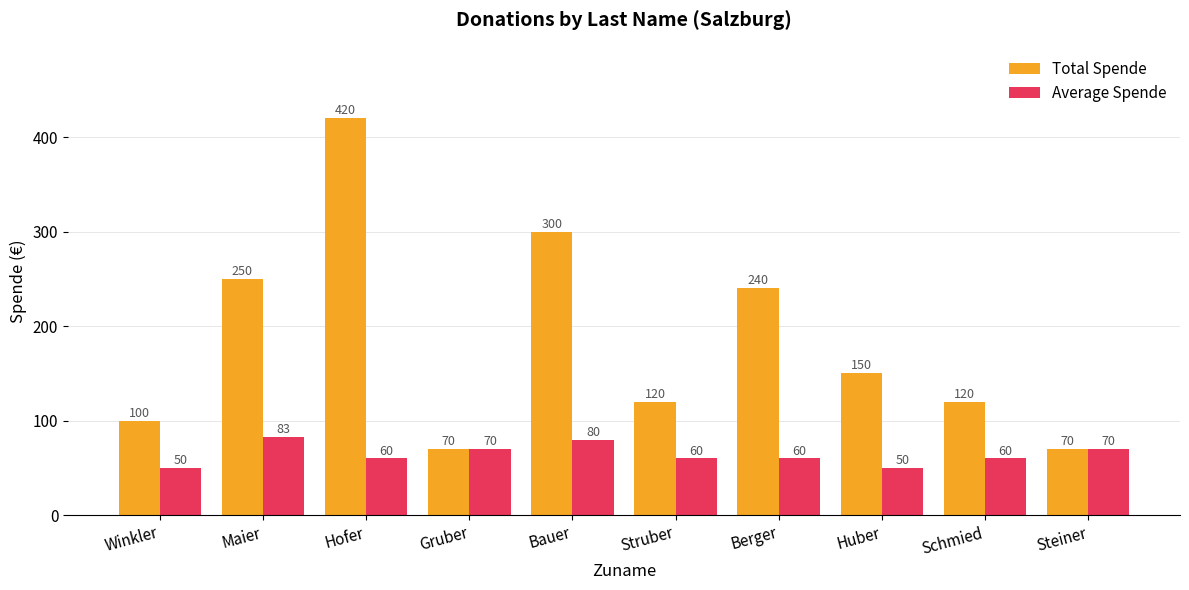

Is it true that Total Spende equals 160 at Schmied?

False